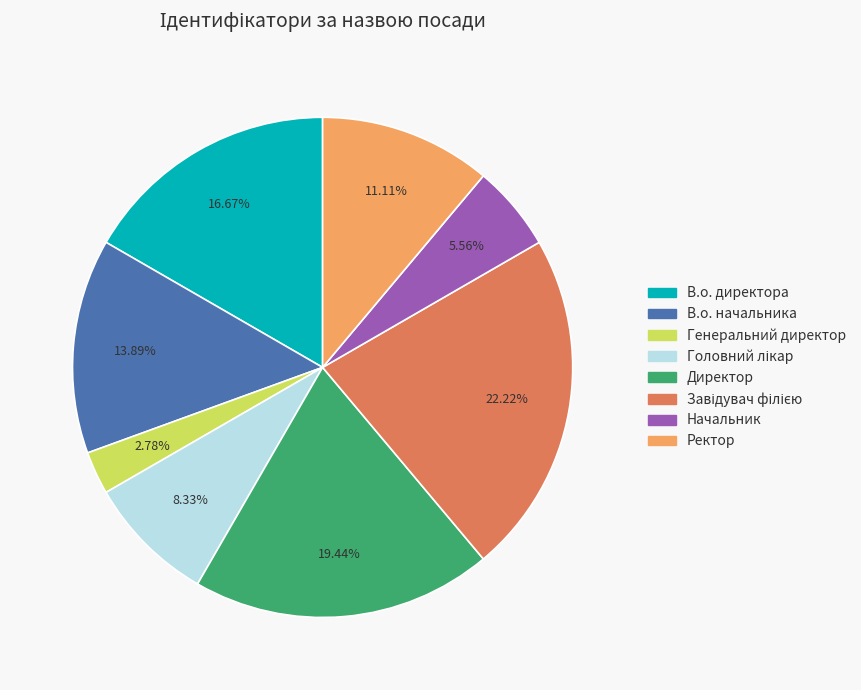

Count the number of slices in the pie.

8